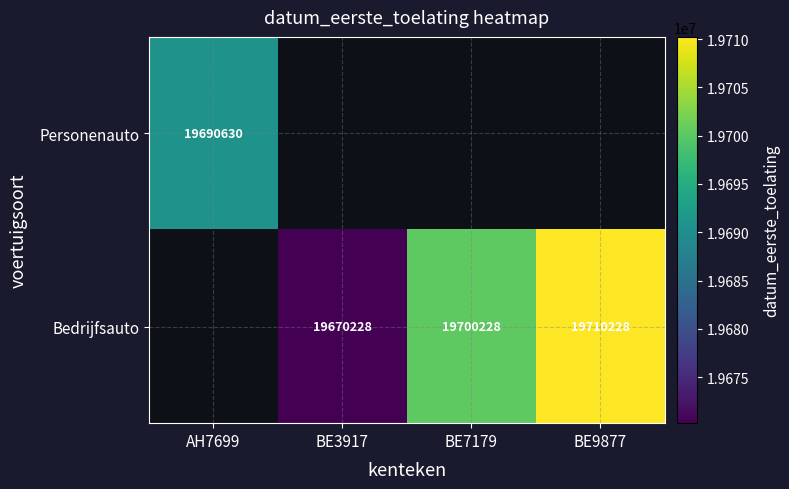

The value of Bedrijfsauto at BE9877 is 19710228. True or false?

True